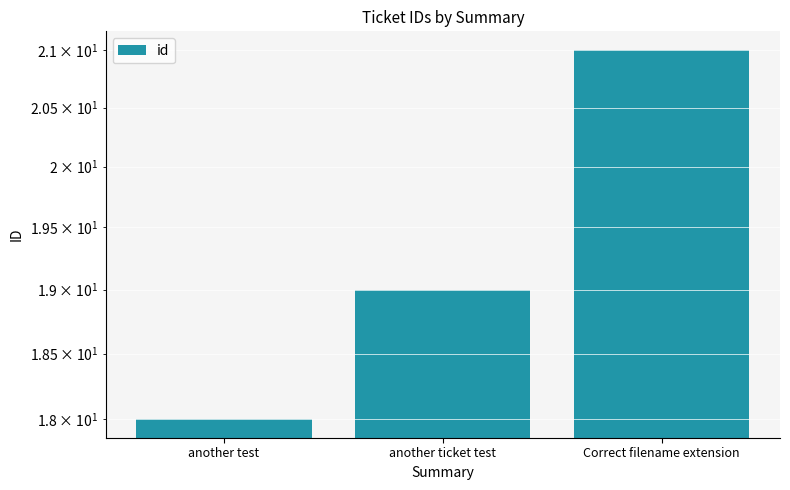

Rank the categories by value from lowest to highest.

another test, another ticket test, Correct filename extension